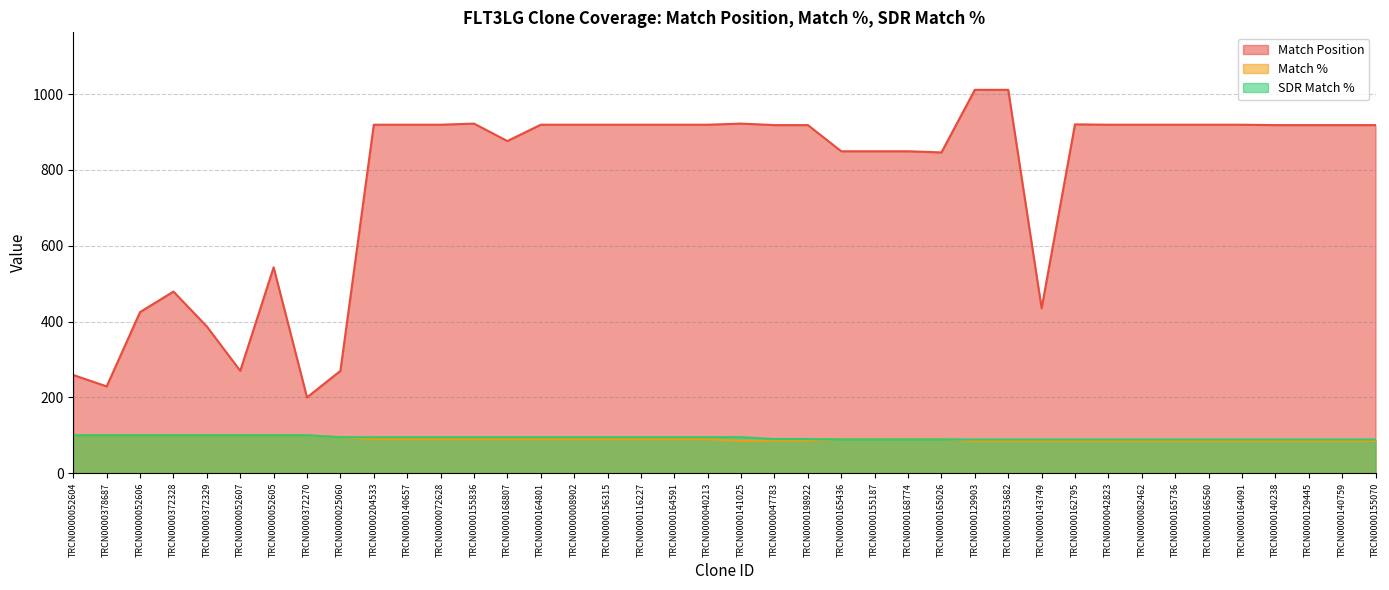

What is the average value of the SDR Match % series?

93